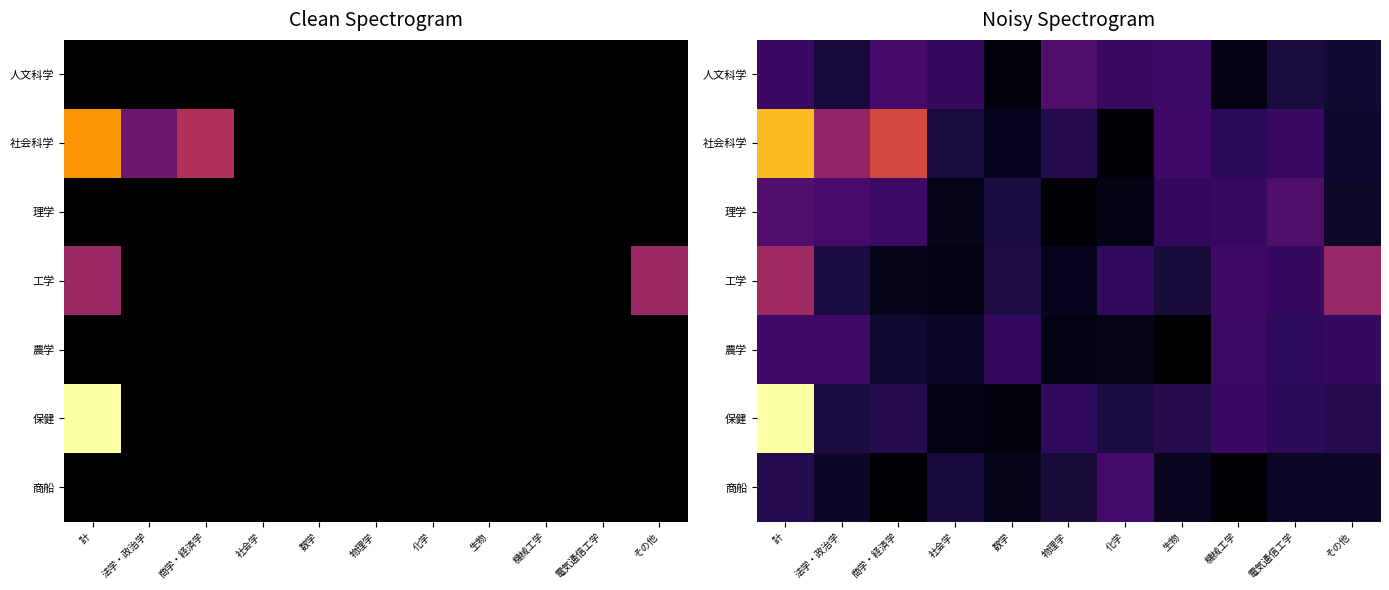

At which label is 社会科学 closest to 22?

法学・政治学